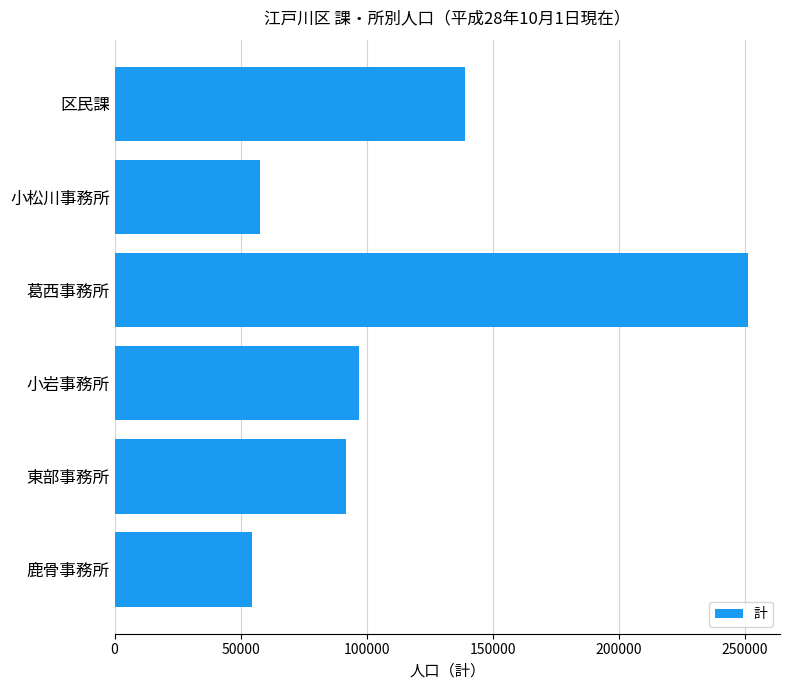

Rank the categories by value from lowest to highest.

鹿骨事務所, 小松川事務所, 東部事務所, 小岩事務所, 区民課, 葛西事務所